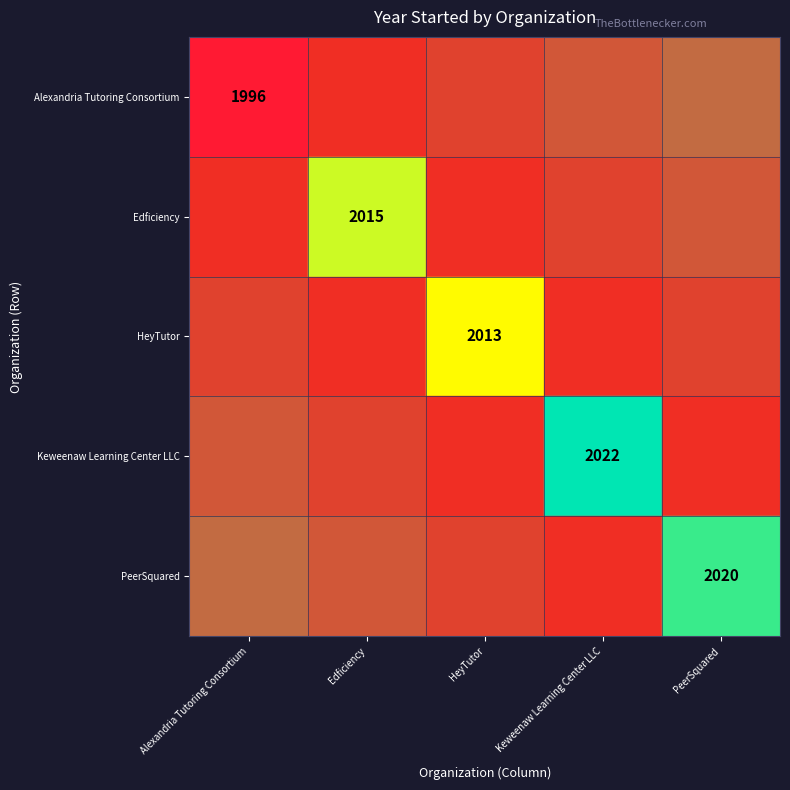

Rank the series at Keweenaw Learning Center LLC from highest to lowest value.

Keweenaw Learning Center LLC, Alexandria Tutoring Consortium, Edficiency, HeyTutor, PeerSquared